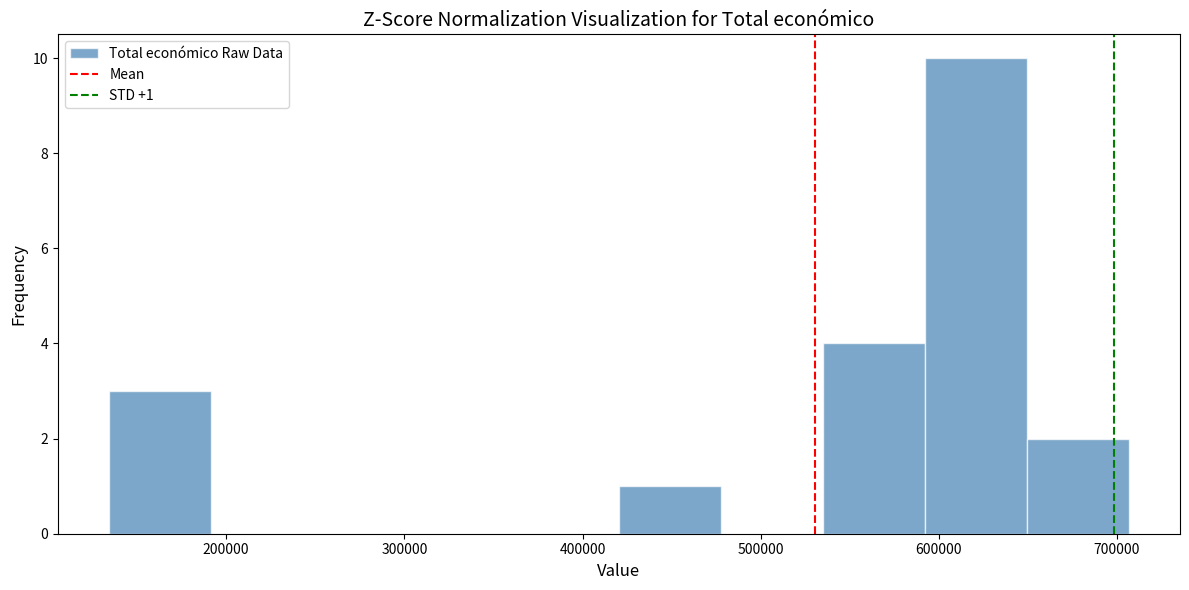

Over which range of the x-axis is the bar tallest?

590000 to 650000